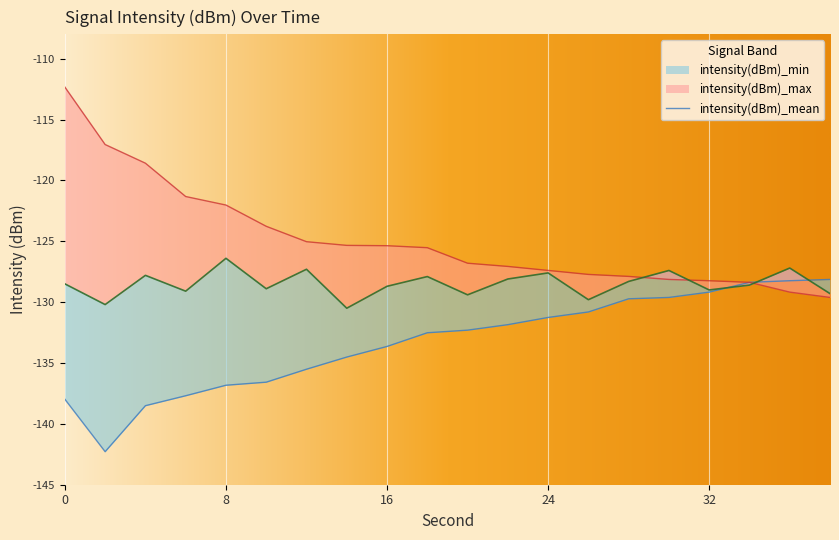

How many values in the intensity(dBm)_min series are below -132?

11